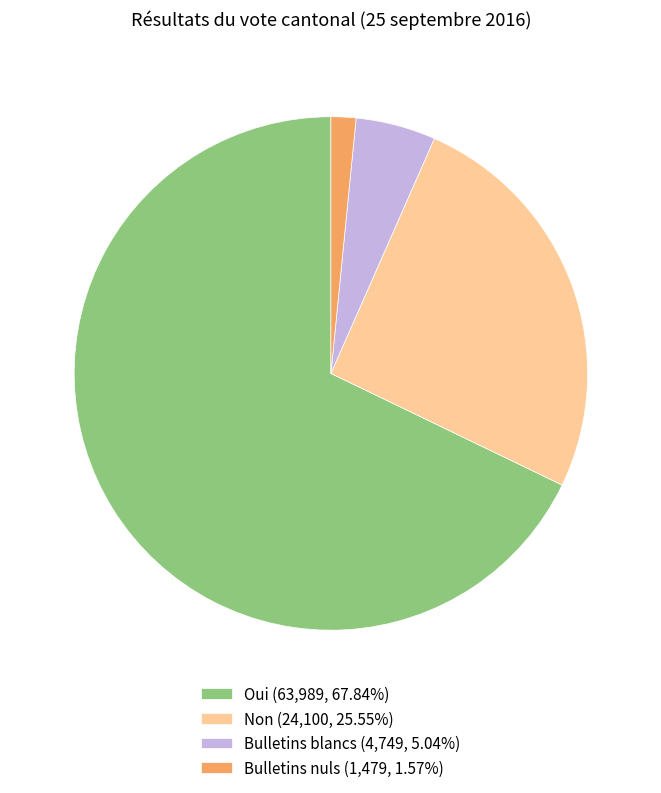

Is Oui (63,989, 67.84%) the majority of the pie?

Yes